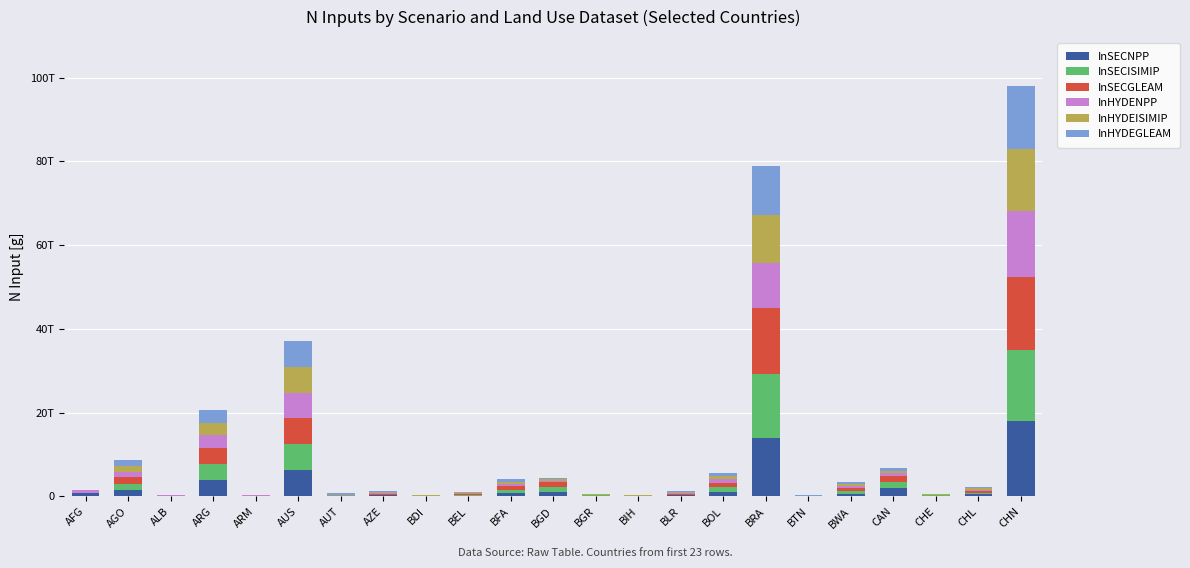

What are all the series names shown in the legend?

InSECNPP, InSECISIMIP, InSECGLEAM, InHYDENPP, InHYDEISIMIP, InHYDEGLEAM